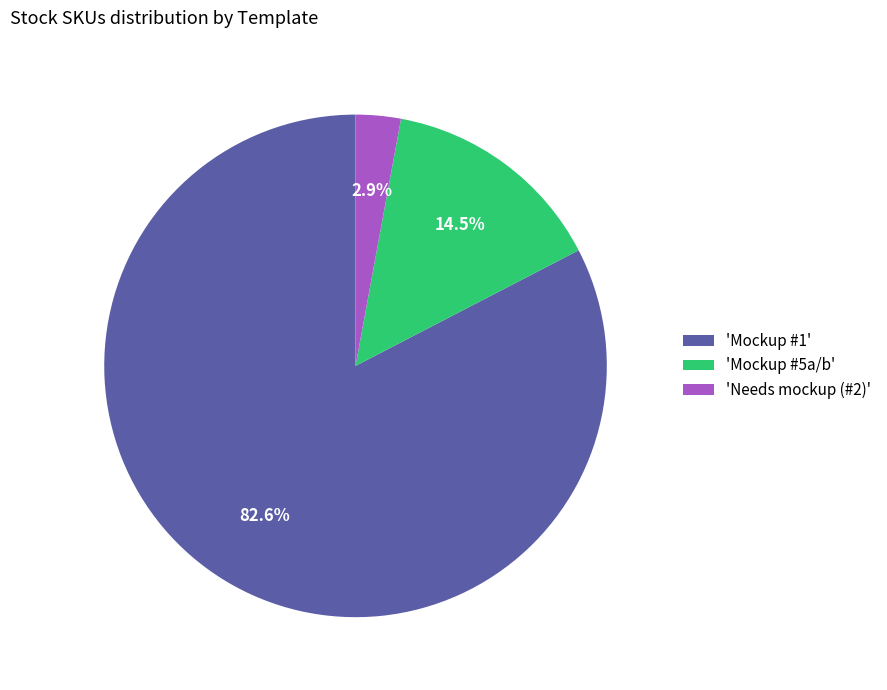

Which category has the smallest portion of the pie?

'Needs mockup (#2)'